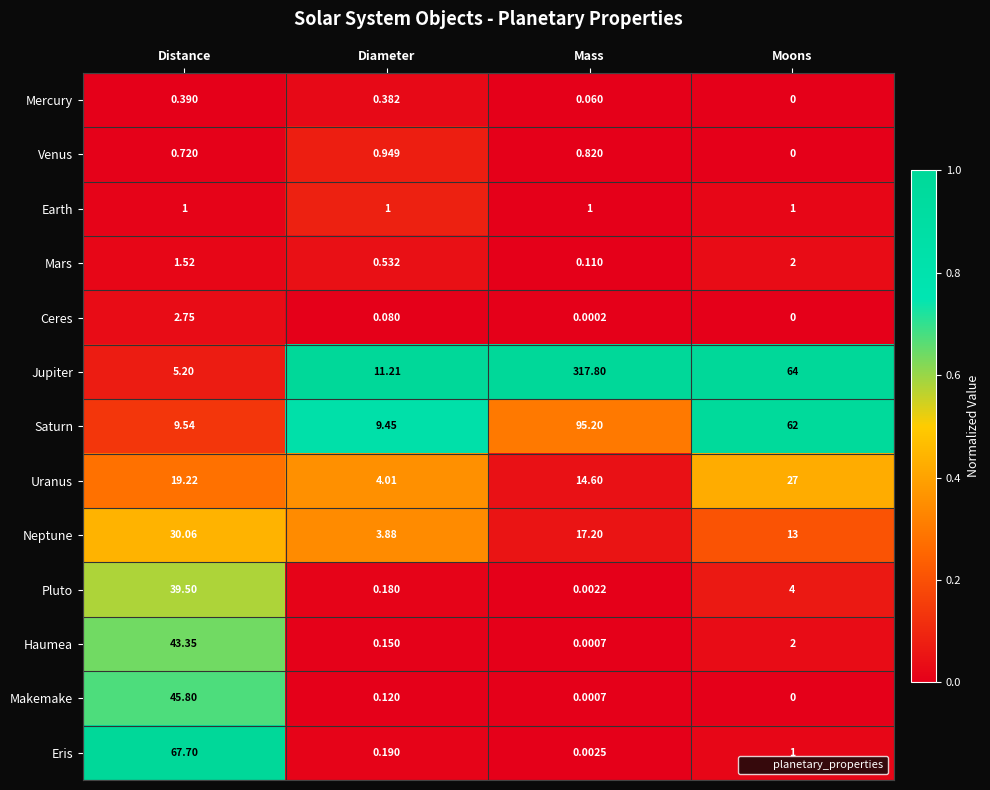

Which series has the largest total across all categories?

Jupiter